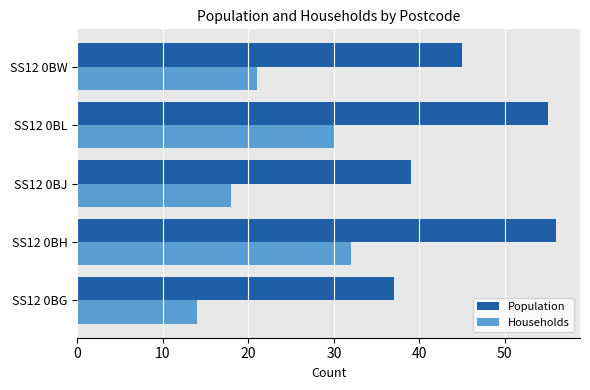

What is the difference between the highest and lowest values at SS12 0BG?

23